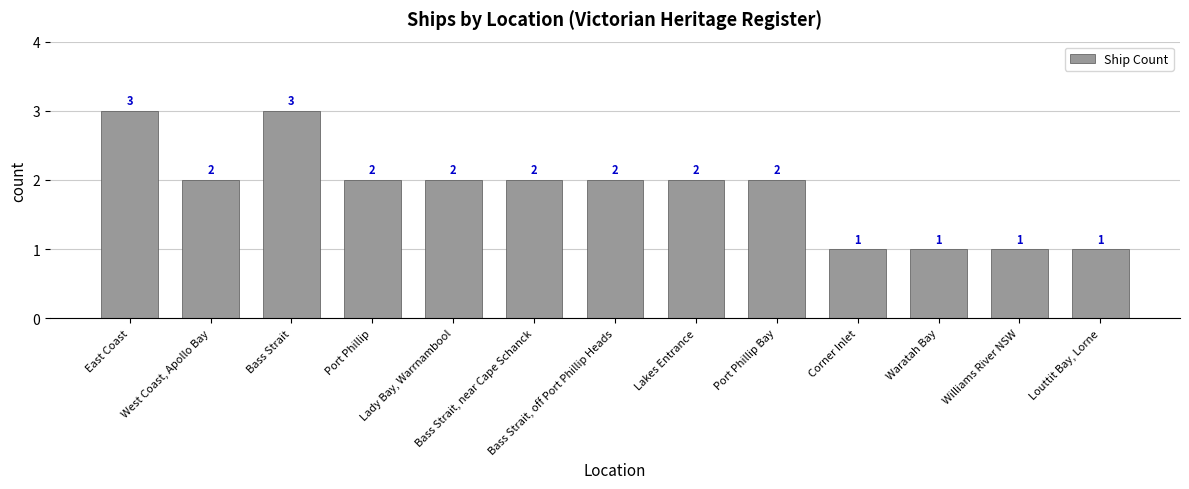

What is the maximum value shown in the chart?

3